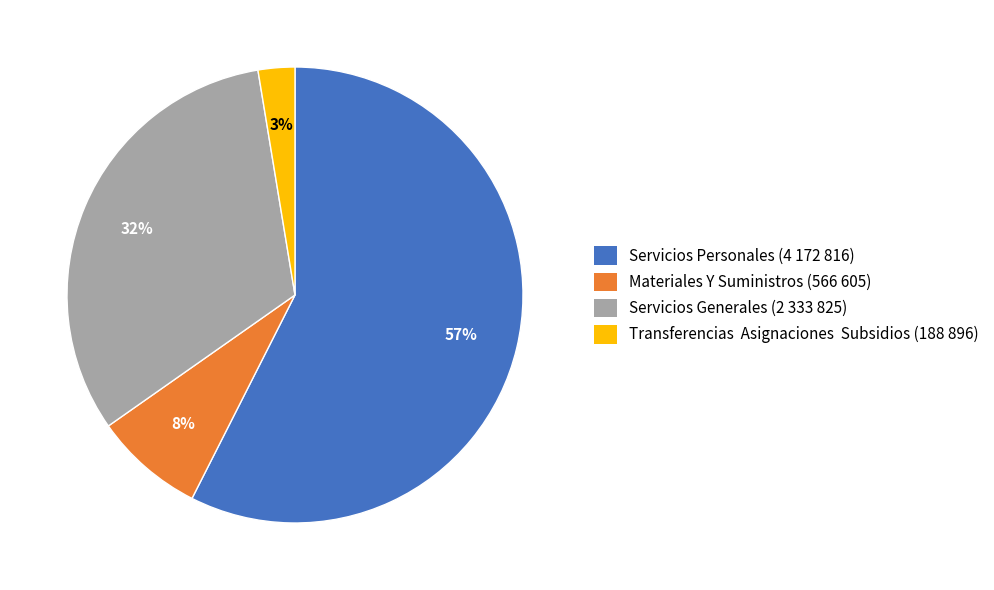

To the nearest percent, what is the difference between the Servicios Generales (2 333 825) and Materiales Y Suministros (566 605) slice percentages?

24%